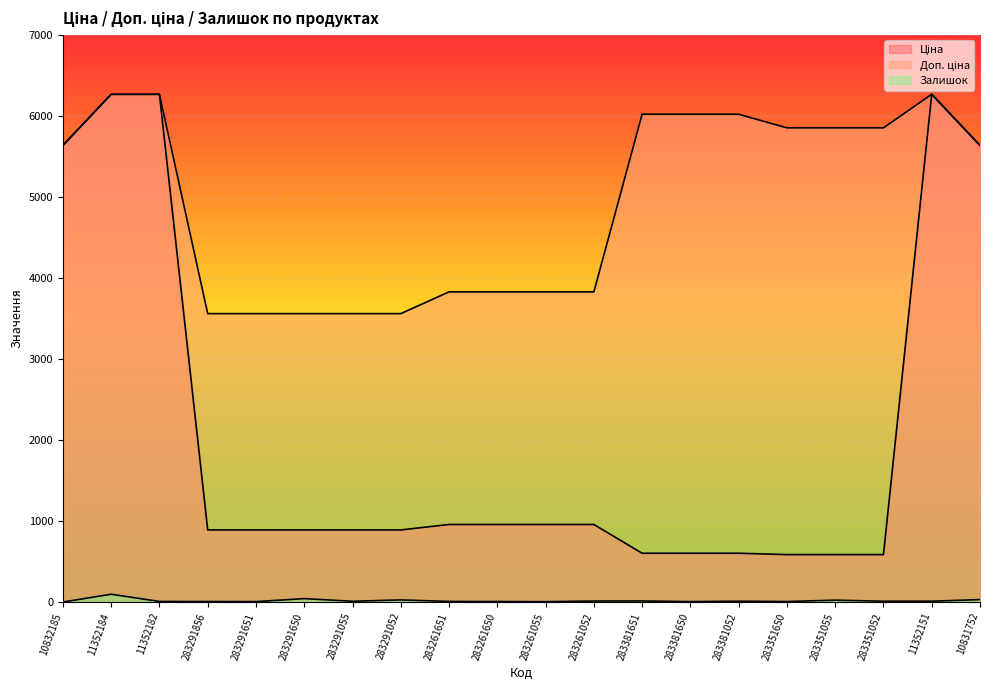

In Доп. ціна, how many points are higher than both neighbors (excluding endpoints)?

1